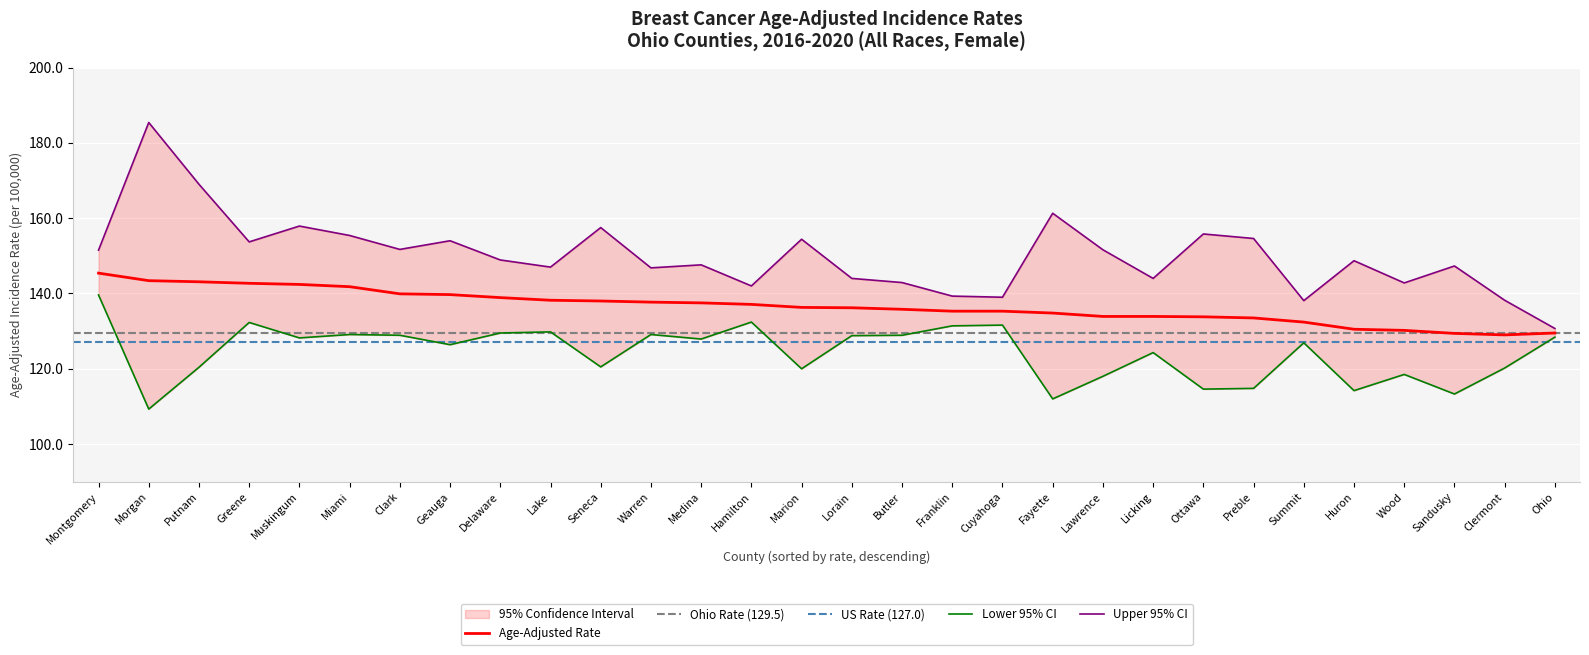

What value does the Upper 95% CI series have at Hamilton?

142.0